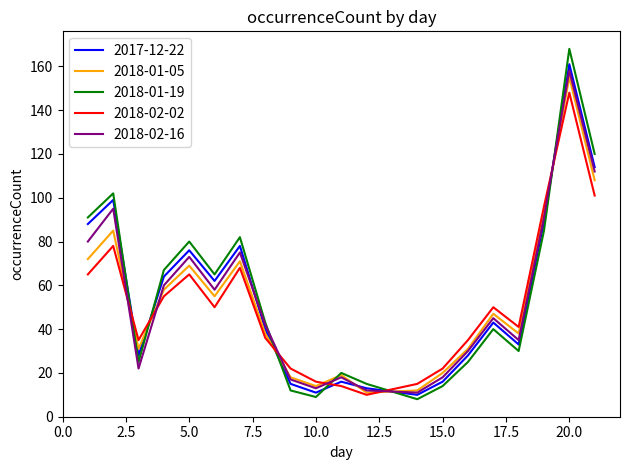

At how many categories does at least one series exceed 77?

7